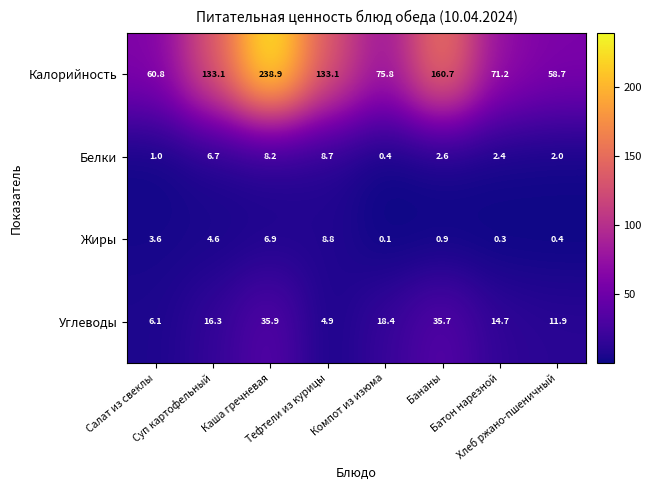

What is the minimum value for Углеводы?

4.9